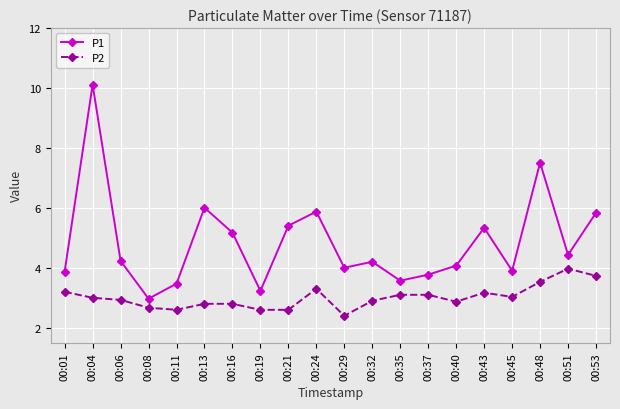

True or false: P1 has more than 1 points higher than both neighbors.

True